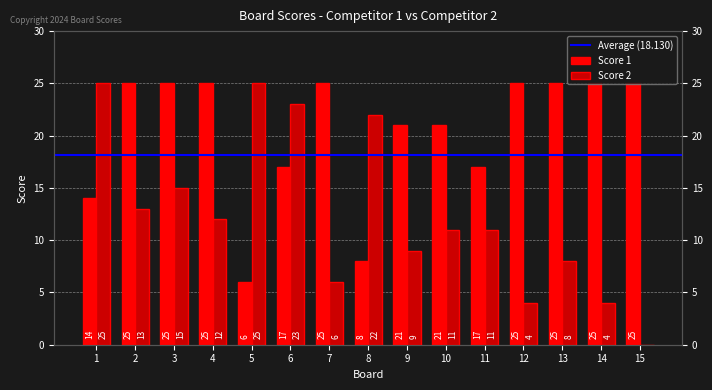

Which series has the largest range (max minus min)?

Score 2